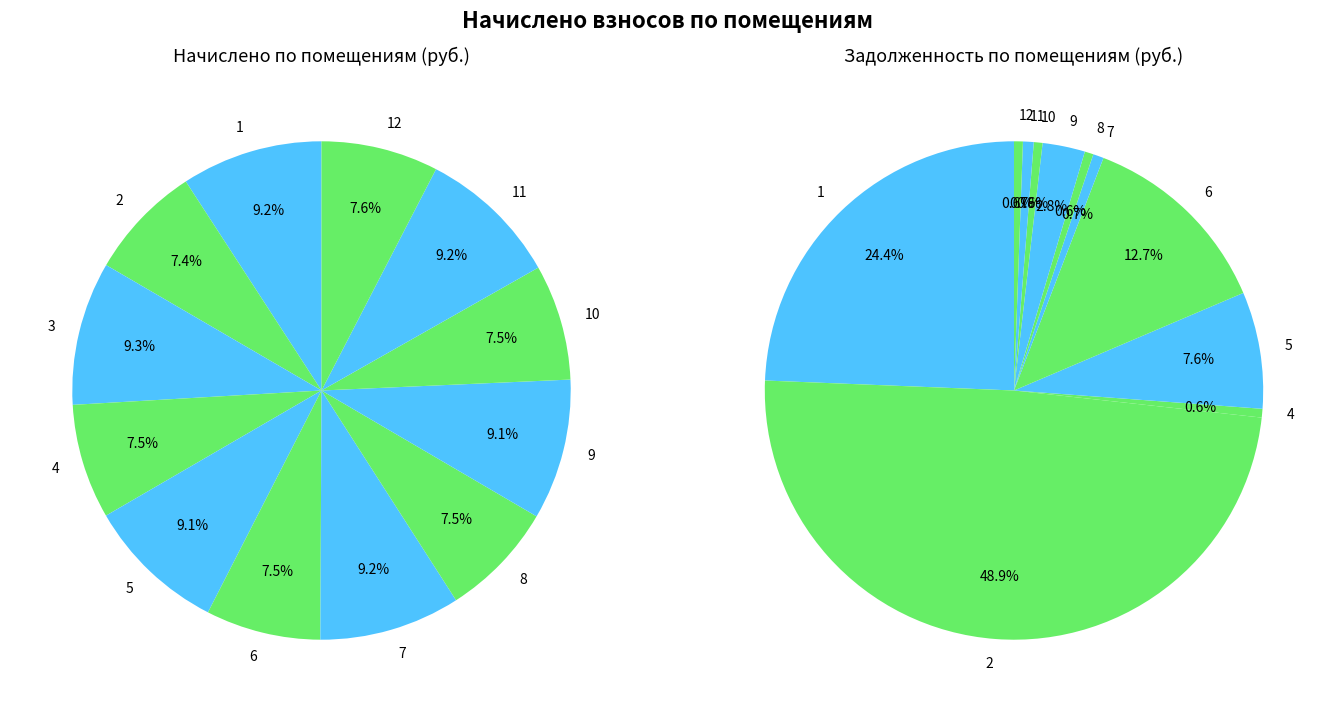

True or false: 11 accounts for 9% of the total.

True